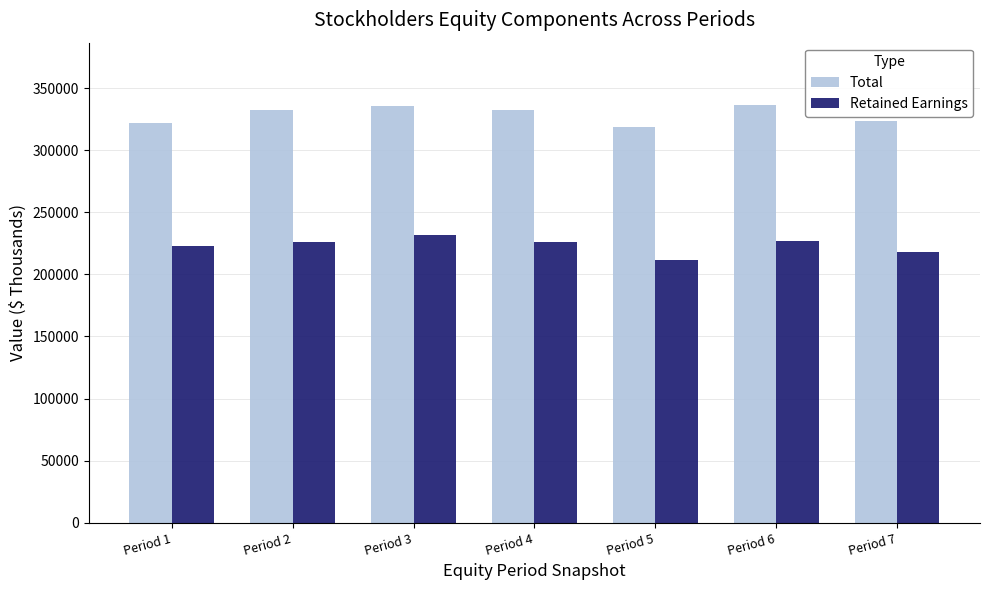

What is the difference between the highest and lowest values at Period 1?

98835